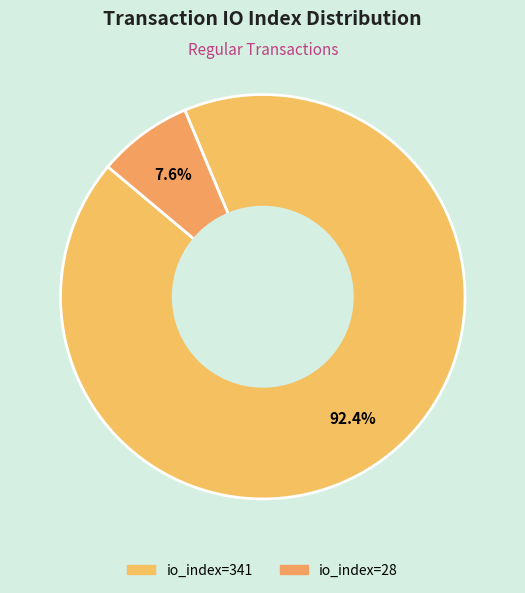

Rank the categories by value from lowest to highest.

io_index=28, io_index=341